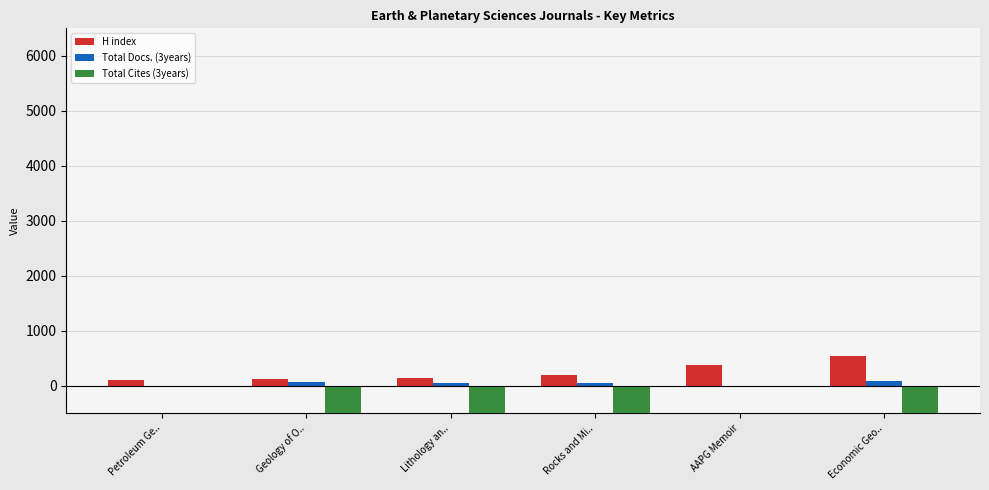

At Petroleum Ge.., list the series in order from smallest to largest.

Total Docs. (3years), Total Cites (3years), H index